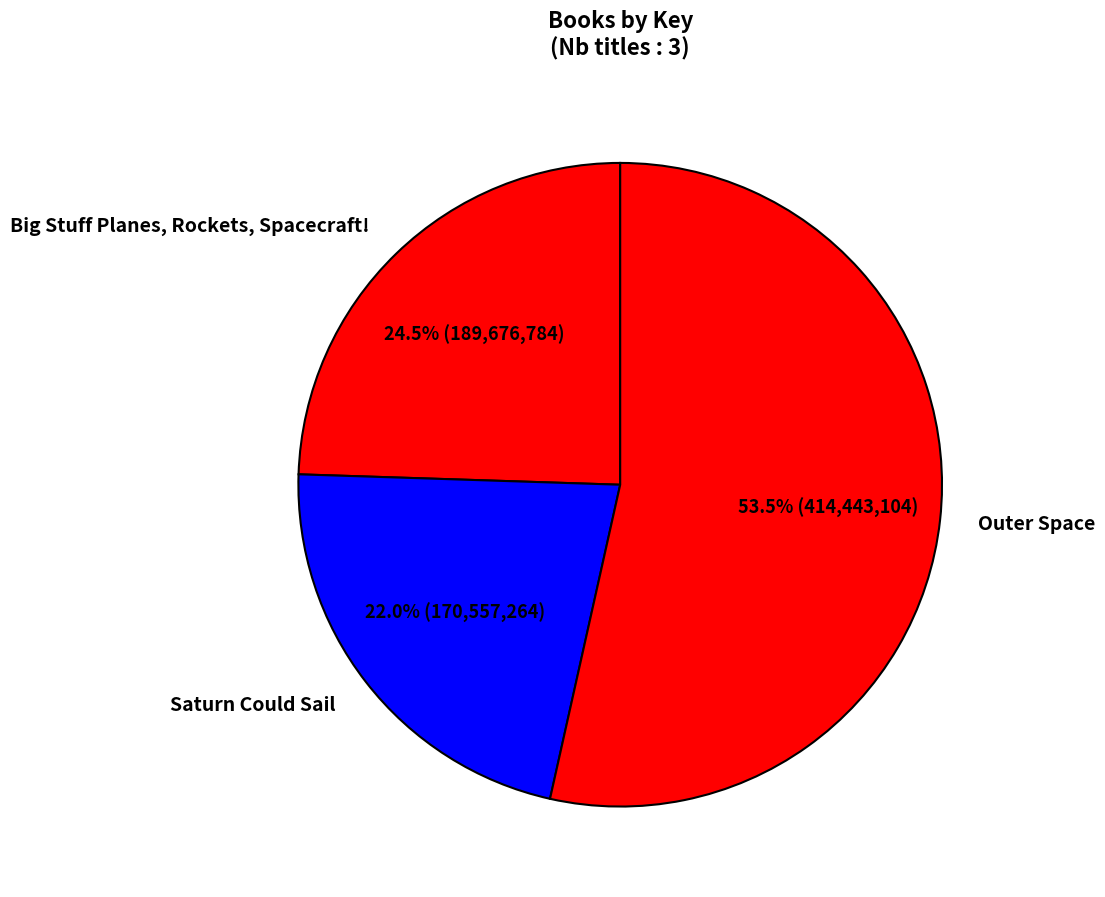

What is the ratio of the value at Big Stuff Planes, Rockets, Spacecraft! to the value at Saturn Could Sail?

1.1